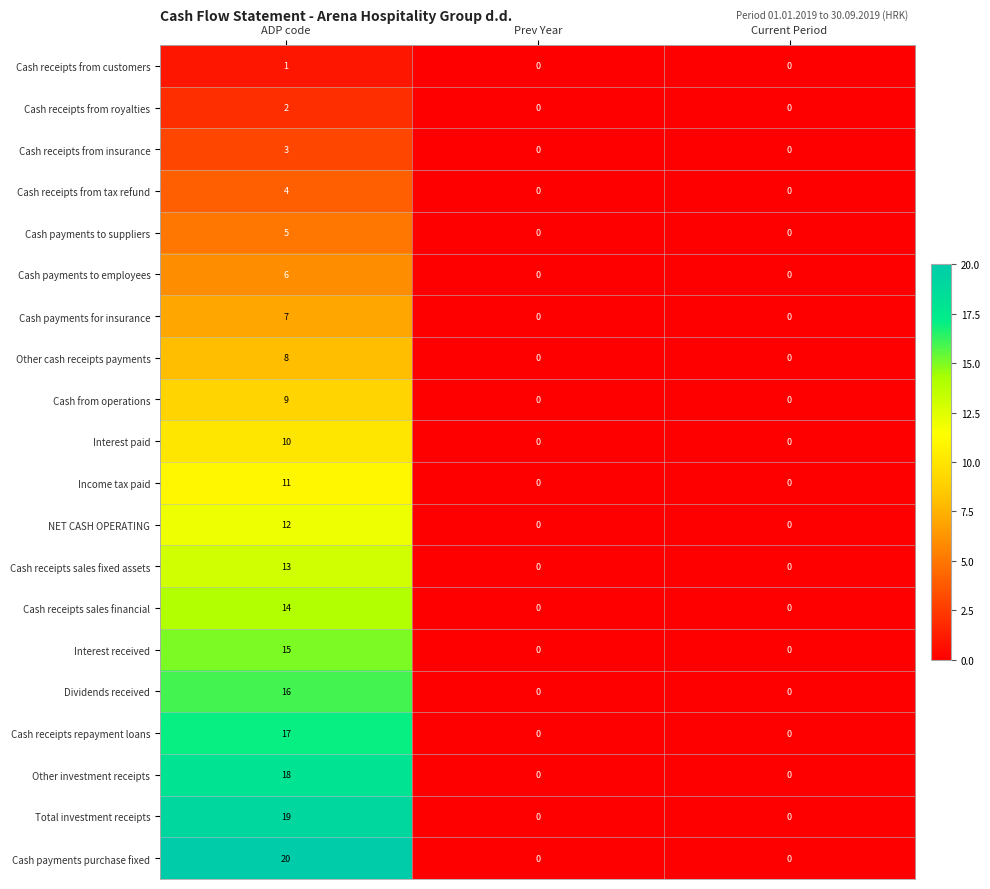

Is the value of NET CASH OPERATING at ADP code greater than the value of Cash receipts sales financial at Prev Year?

Yes